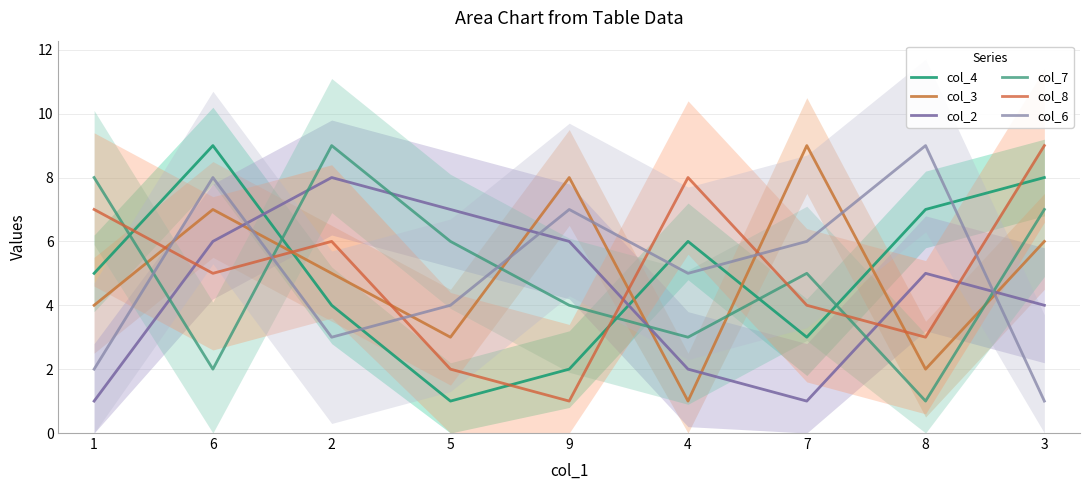

What value does the col_8 series have at 5?

2